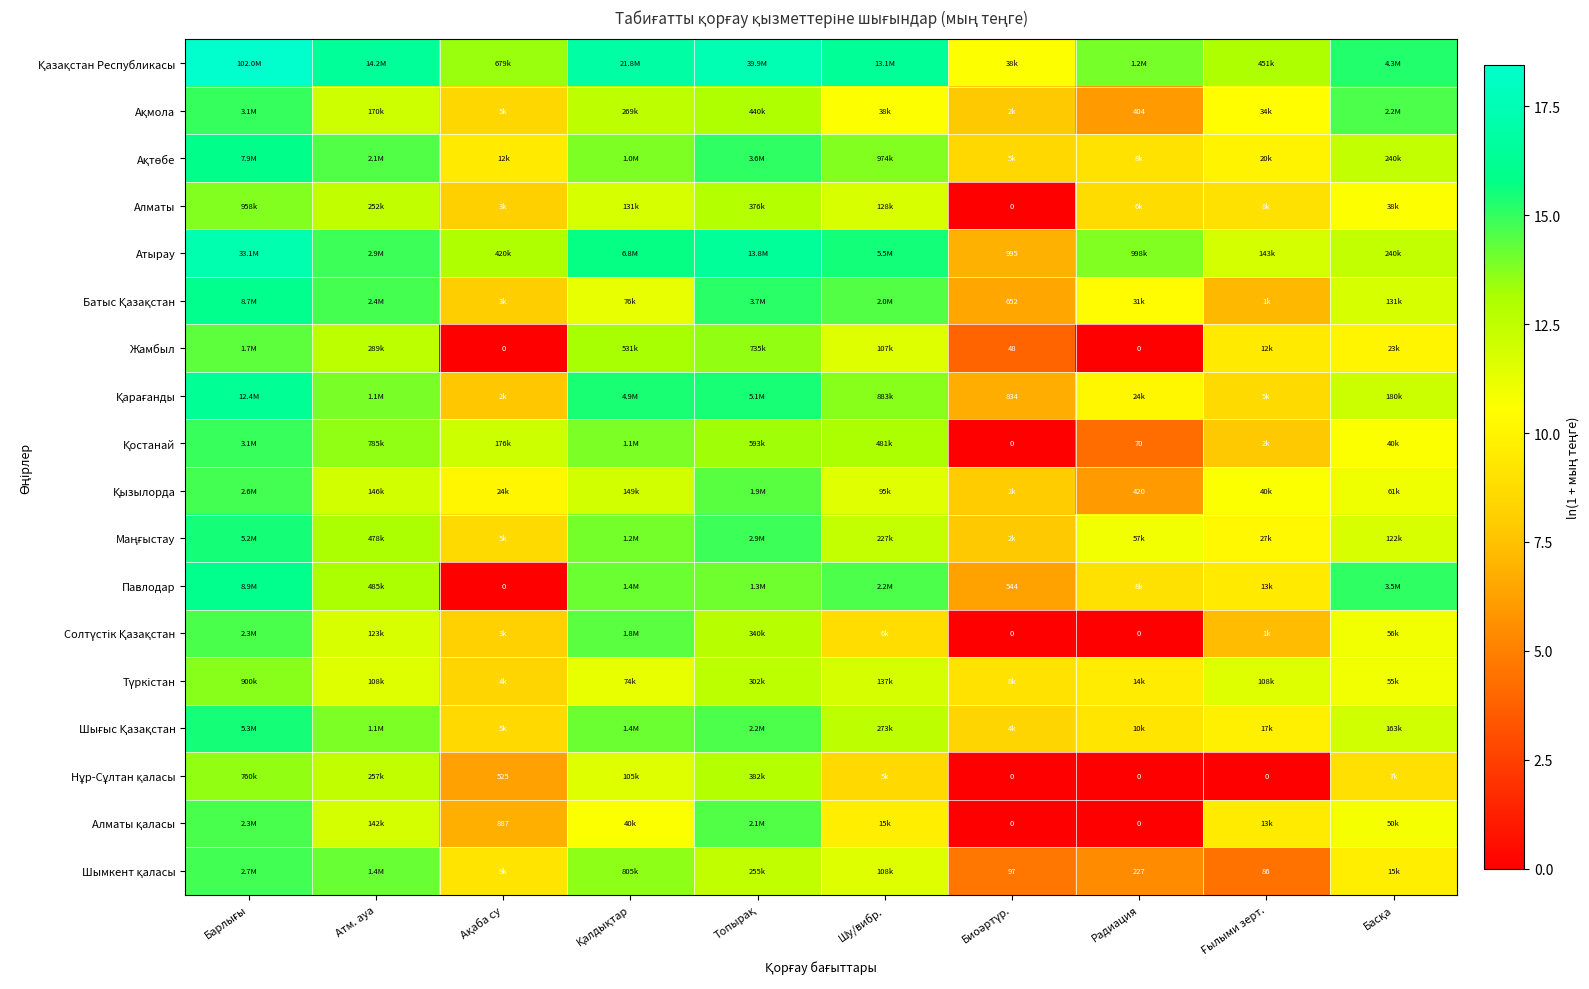

What is the sum of the Шымкент қаласы values at Атм. ауа and Радиация?

19.6